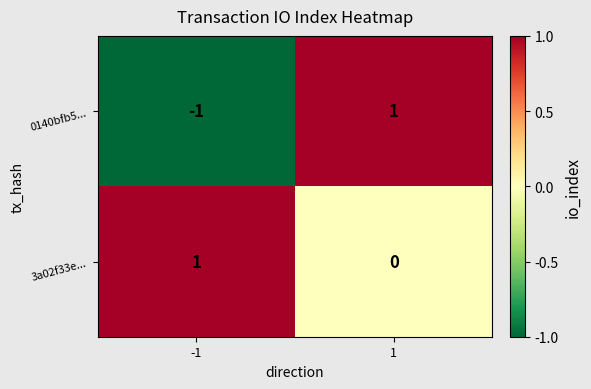

At which category is the sum across all series the highest?

1